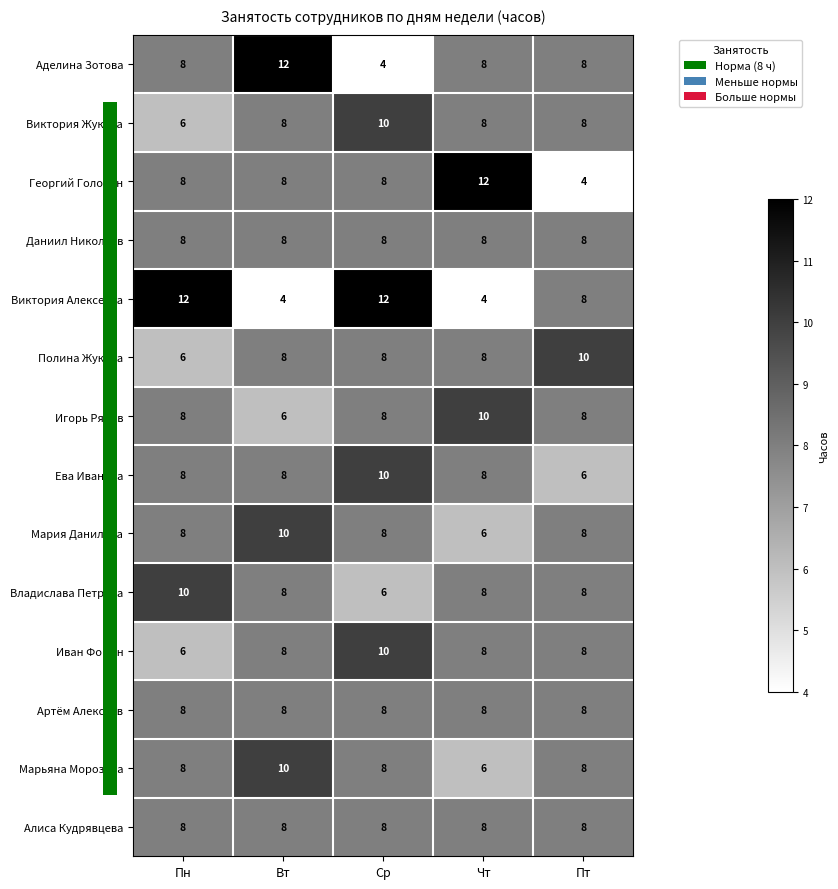

At which label does Владислава Петрова first exceed 8?

Пн